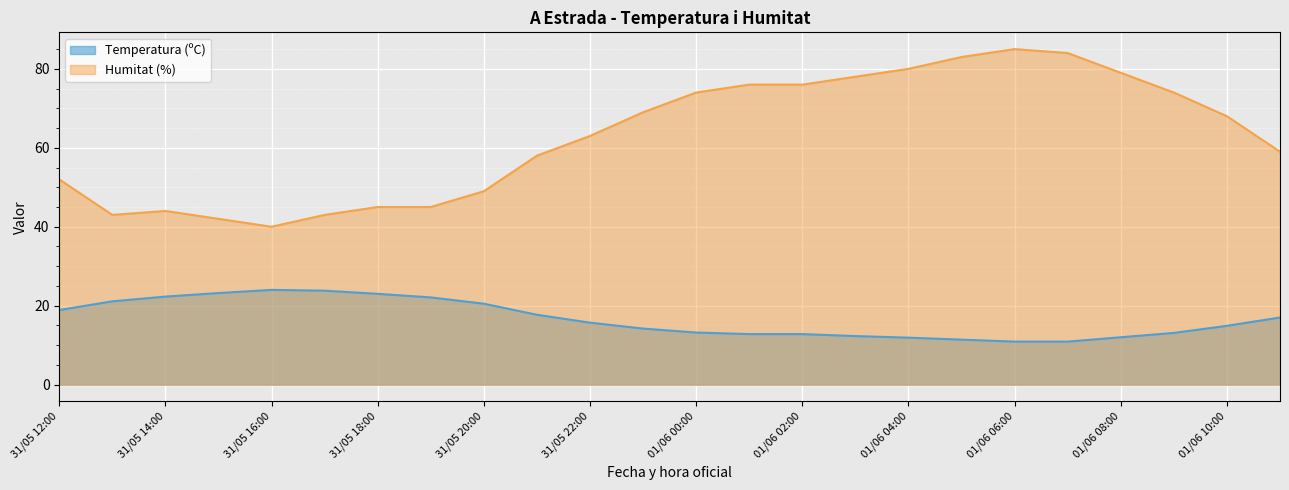

Which series has the widest spread of values?

Humitat (%)